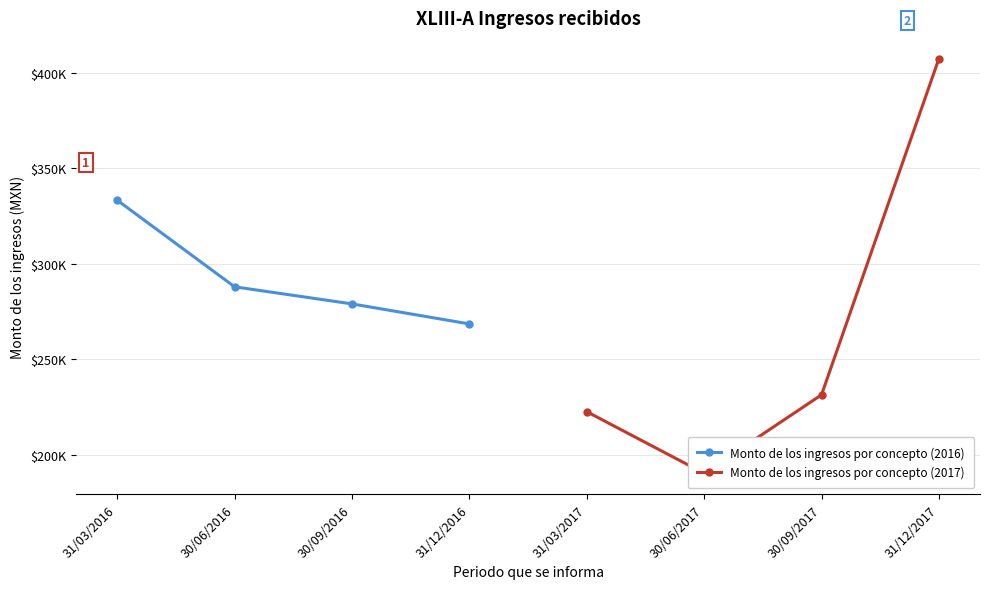

Reading left to right, list all the values displayed in this chart.

Monto de los ingresos por concepto (2016): 333170.0	287873.0	278937.0	268454.3
Monto de los ingresos por concepto (2017): 222552.4	190302.4	231380.7	407266.6